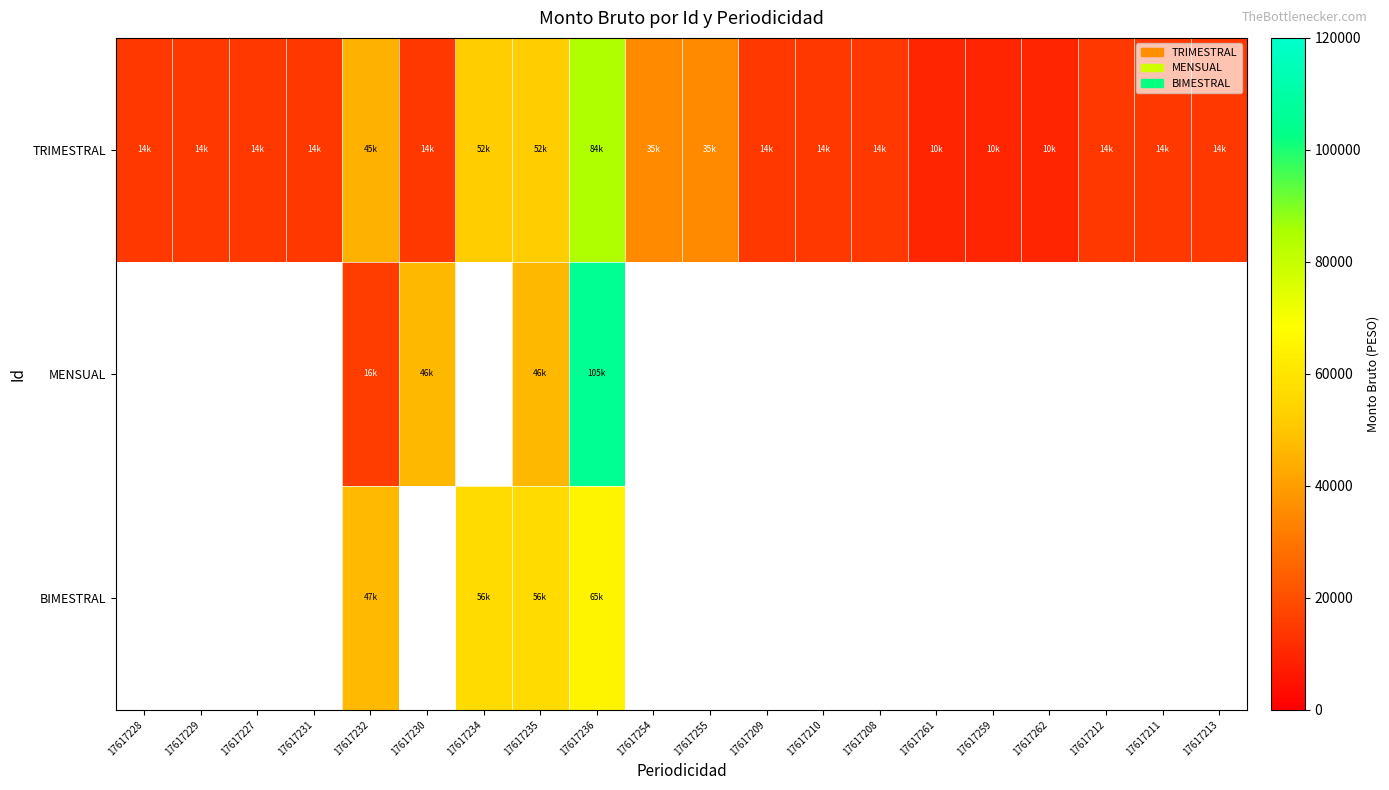

Is it true that TRIMESTRAL equals 15105.5 at 17617261?

False